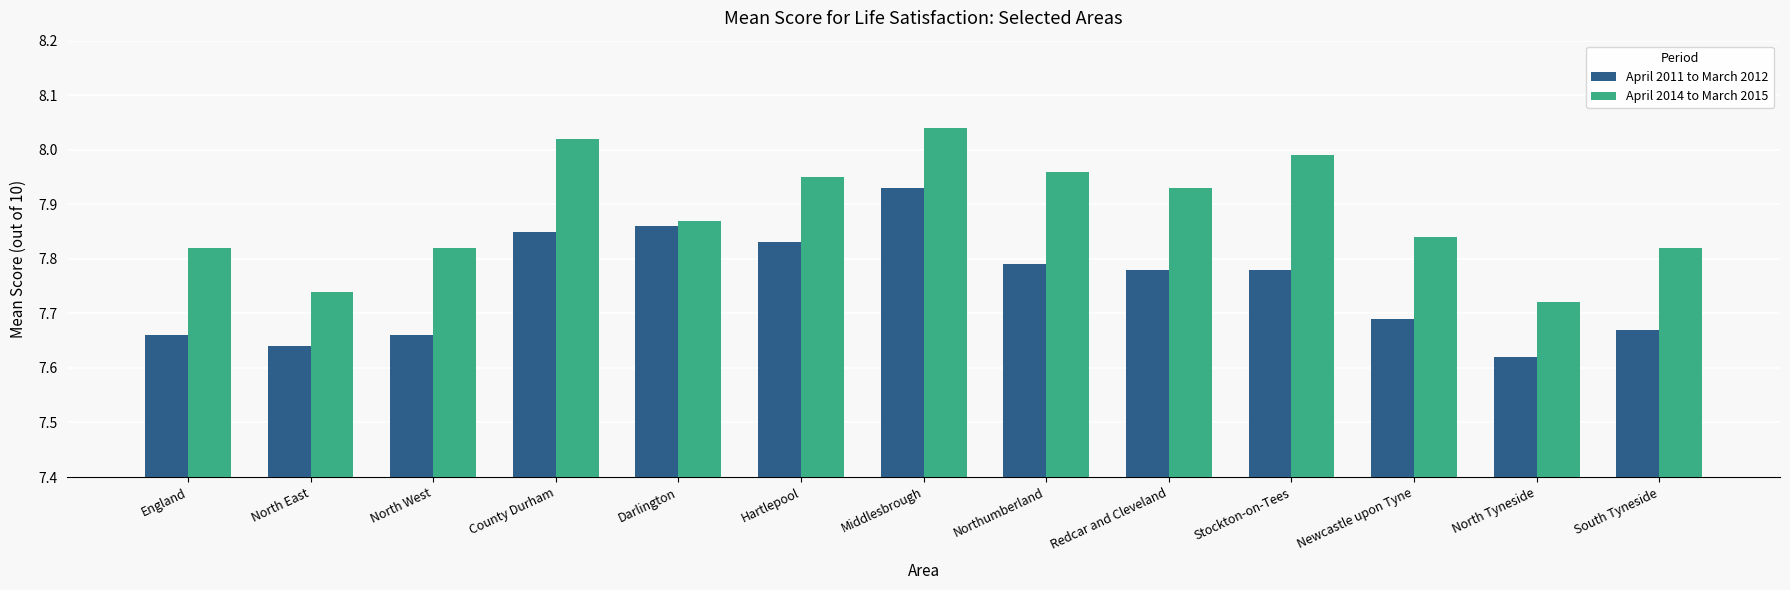

At which category is the sum across all series the highest?

Middlesbrough